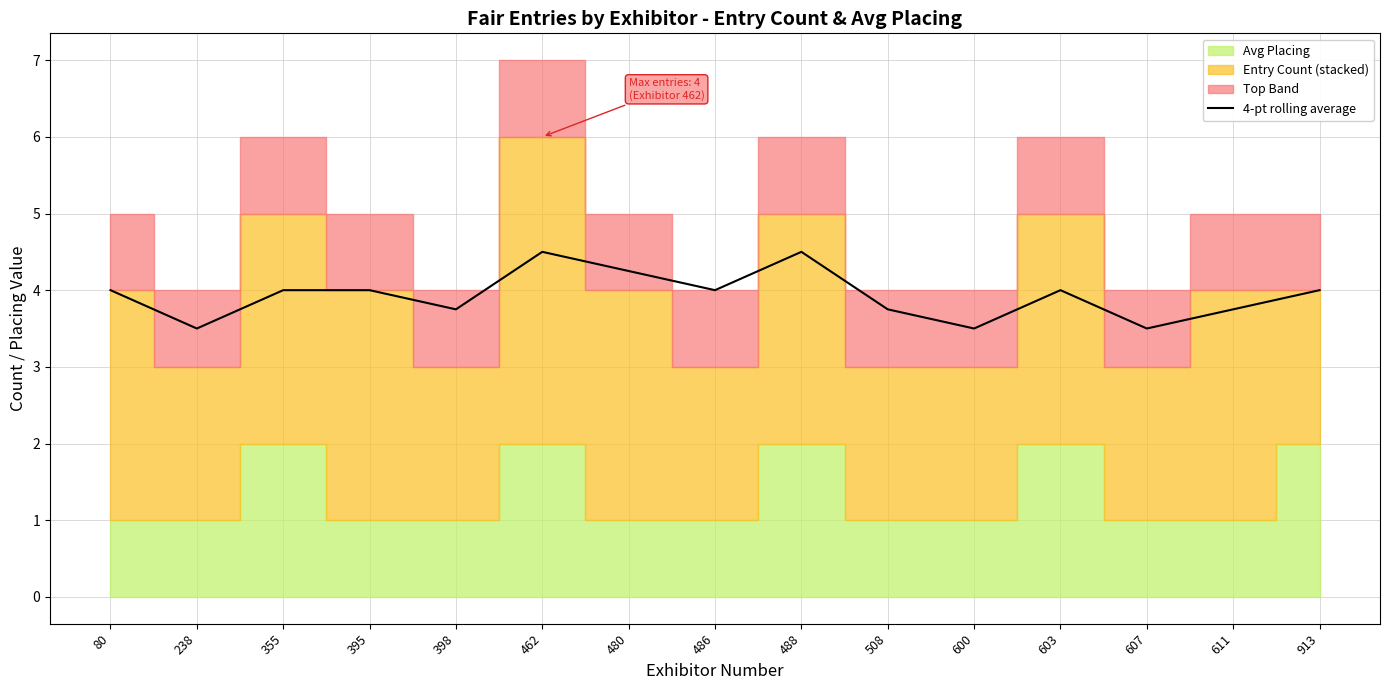

How many values are between 3 and 4?

12